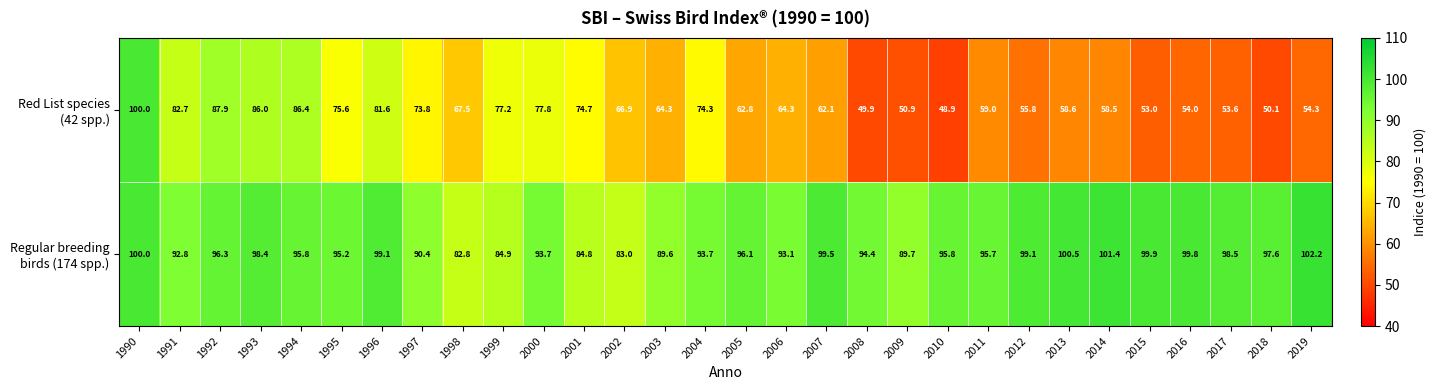

What is the smallest value displayed?

48.9